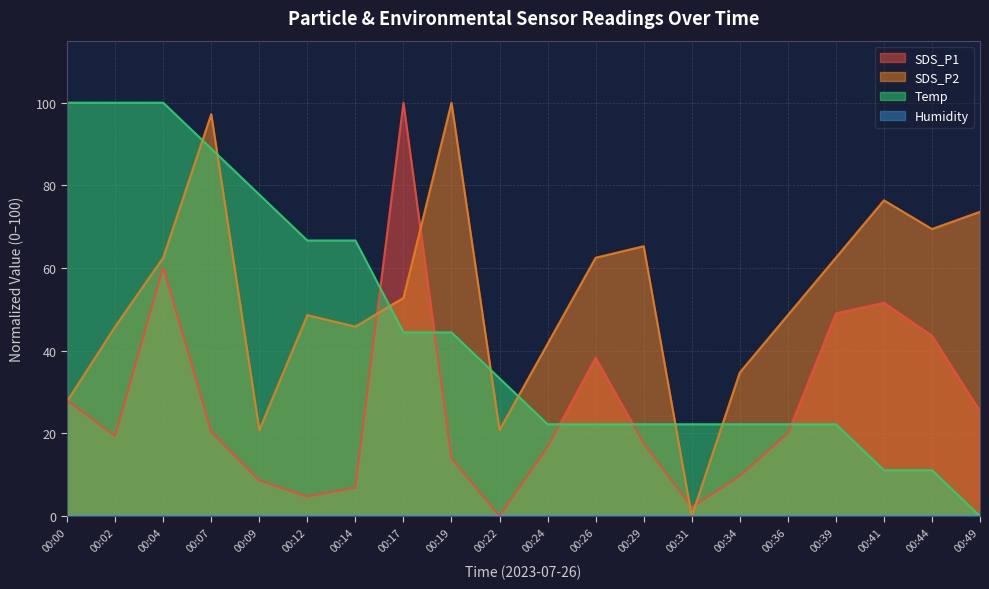

In SDS_P2, how many points are higher than both neighbors (excluding endpoints)?

5